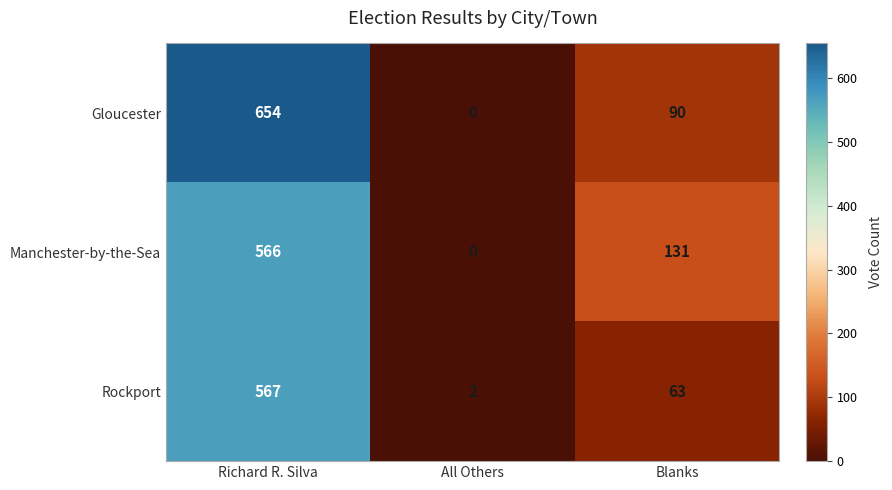

At which label is Manchester-by-the-Sea closest to 283?

Blanks